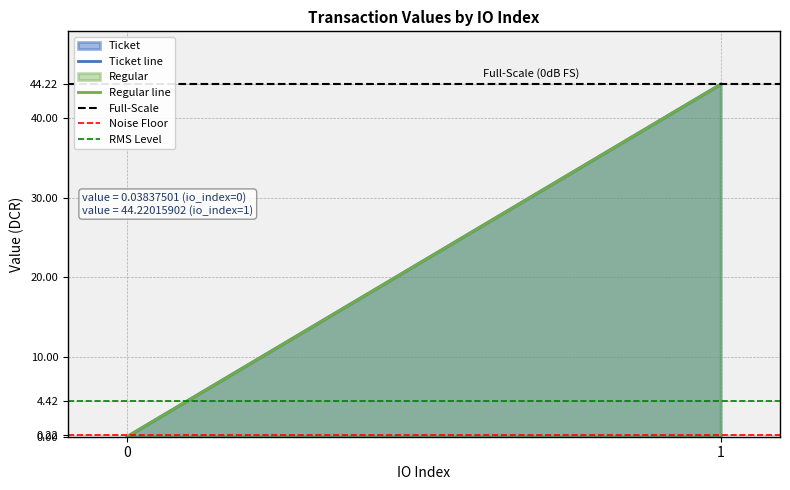

What is the value of the Ticket line point at the 2nd from the left?

44.2